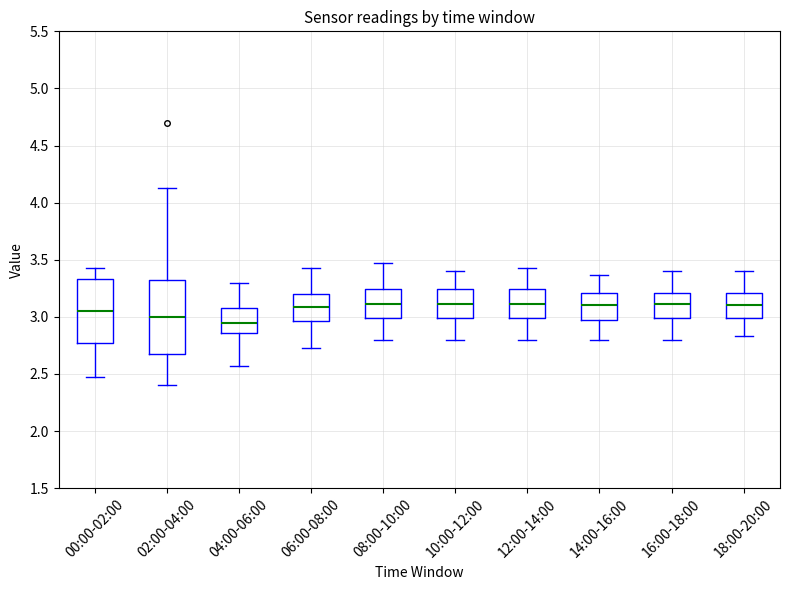

Reading left to right, transcribe this box plot: for each box, give where its median line is, the range the box spans, and where its two whiskers end, as read against the y-axis. The values are not printed on the chart, so give them approximately, as read against the axis.

00:00-02:00: median 3.05, box 2.80 to 3.35, whiskers 2.45 to 3.45
02:00-04:00: median 3.00, box 2.70 to 3.35, whiskers 2.40 to 4.15
04:00-06:00: median 2.95, box 2.85 to 3.10, whiskers 2.55 to 3.30
06:00-08:00: median 3.10, box 2.95 to 3.20, whiskers 2.75 to 3.45
08:00-10:00: median 3.10, box 3.00 to 3.25, whiskers 2.80 to 3.45
10:00-12:00: median 3.10, box 3.00 to 3.25, whiskers 2.80 to 3.40
12:00-14:00: median 3.10, box 3.00 to 3.25, whiskers 2.80 to 3.45
14:00-16:00: median 3.10, box 2.95 to 3.20, whiskers 2.80 to 3.35
16:00-18:00: median 3.10, box 3.00 to 3.20, whiskers 2.80 to 3.40
18:00-20:00: median 3.10, box 3.00 to 3.20, whiskers 2.85 to 3.40